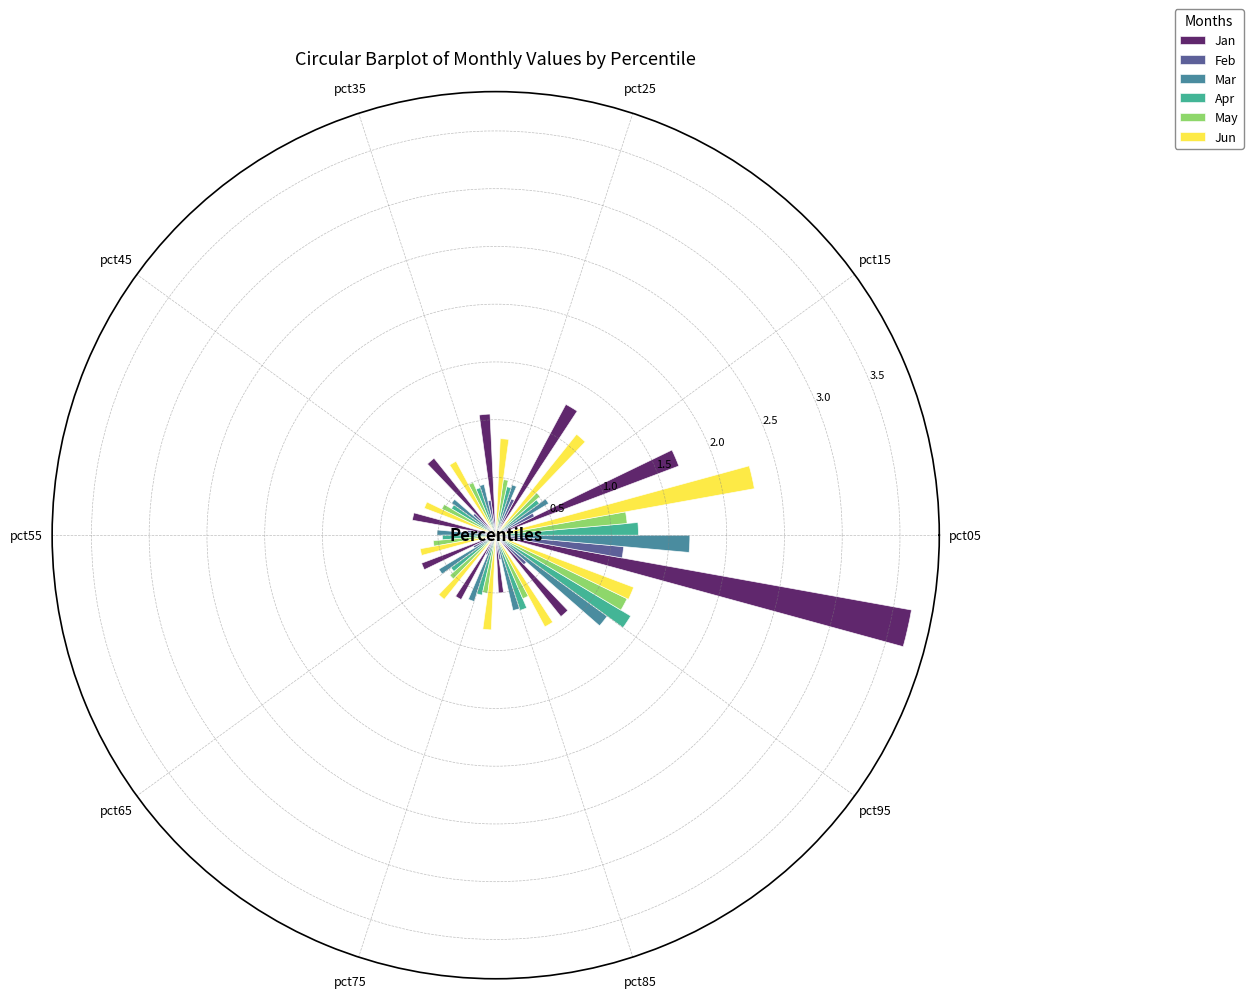

Reading left to right, list all the values displayed in this chart.

Jan: 3.7	1.7	1.3	1.0	0.9	0.7	0.7	0.6	0.5	0.9
Feb: 1.1	0.4	0.3	0.3	0.3	0.2	0.2	0.2	0.2	0.4
Mar: 1.7	0.5	0.5	0.5	0.5	0.5	0.6	0.6	0.7	1.2
Apr: 1.2	0.5	0.4	0.4	0.4	0.5	0.5	0.5	0.7	1.4
May: 1.1	0.5	0.5	0.5	0.5	0.5	0.5	0.5	0.6	1.3
Jun: 2.3	1.1	0.8	0.7	0.7	0.7	0.7	0.8	0.9	1.3